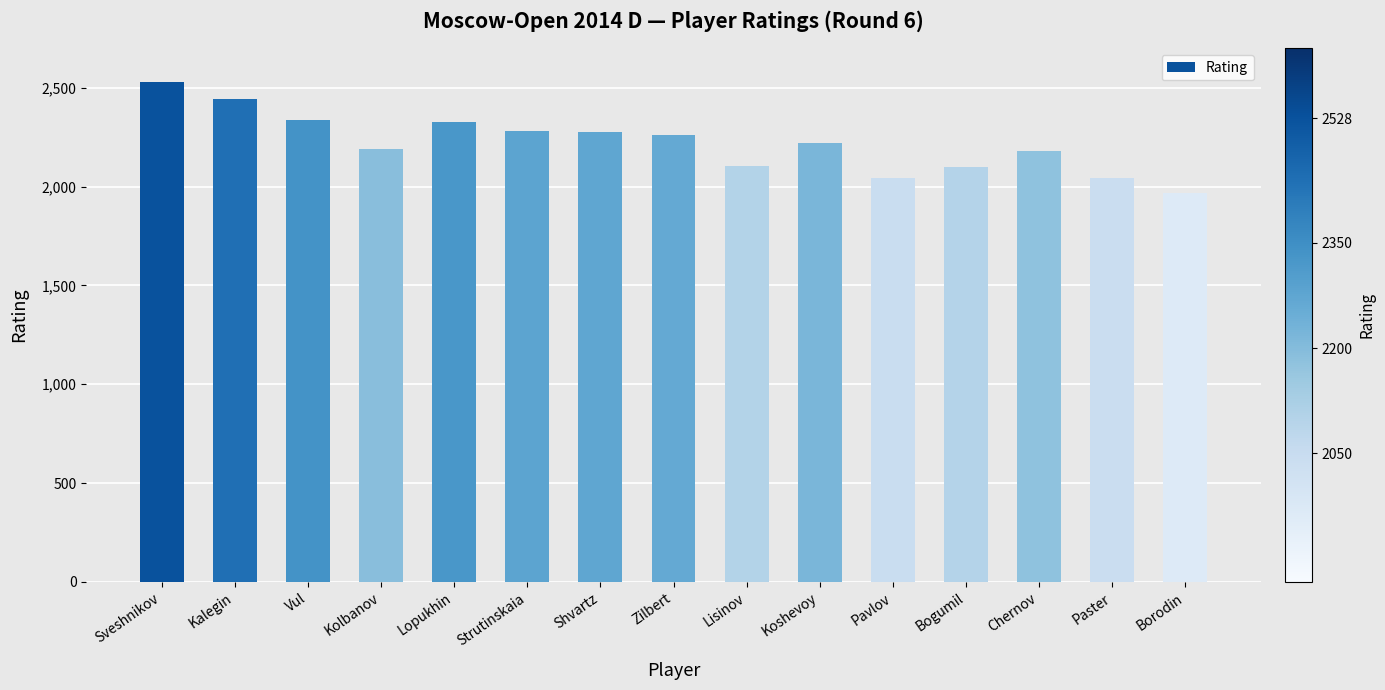

What is the difference between the second highest and minimum values?

476